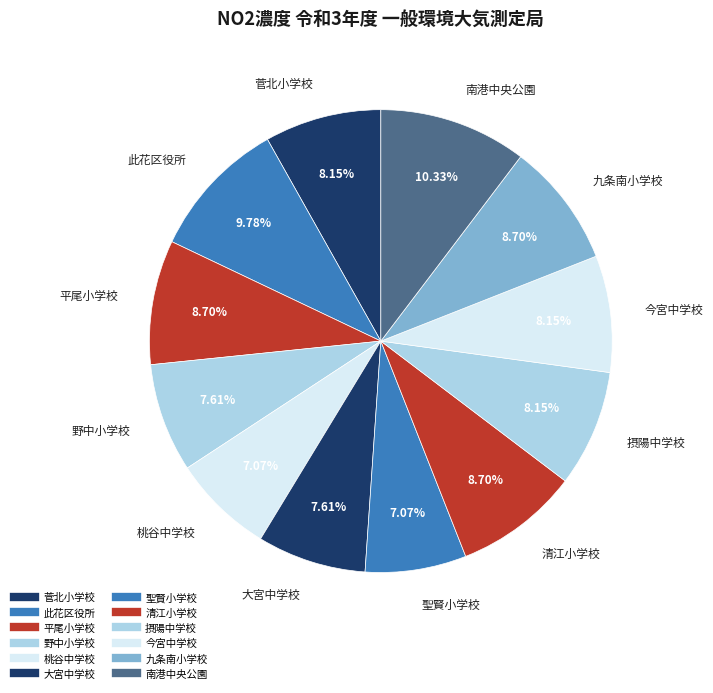

To the nearest percent, what portion does 桃谷中学校 represent?

7%